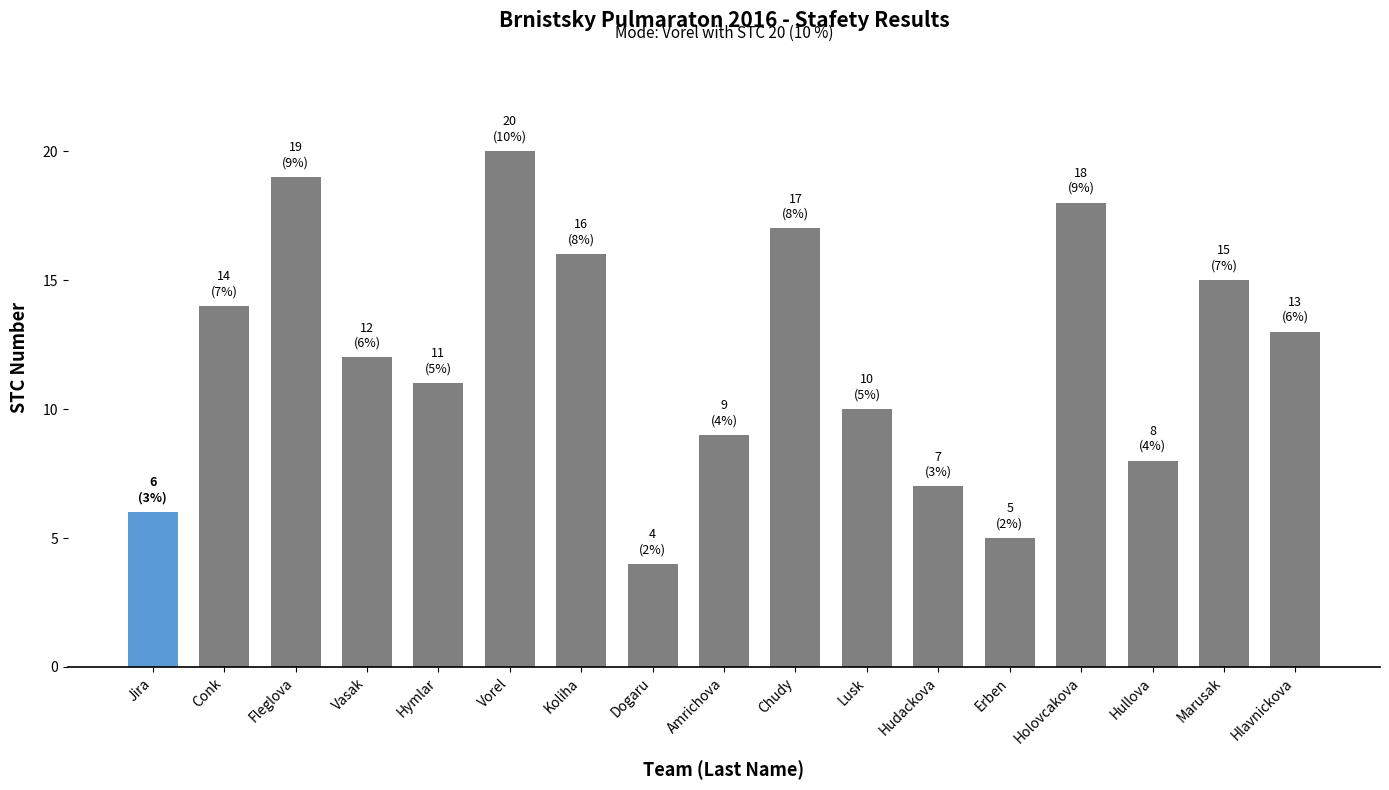

Reading left to right, extract all data points from this chart.

6	14	19	12	11	20	16	4	9	17	10	7	5	18	8	15	13